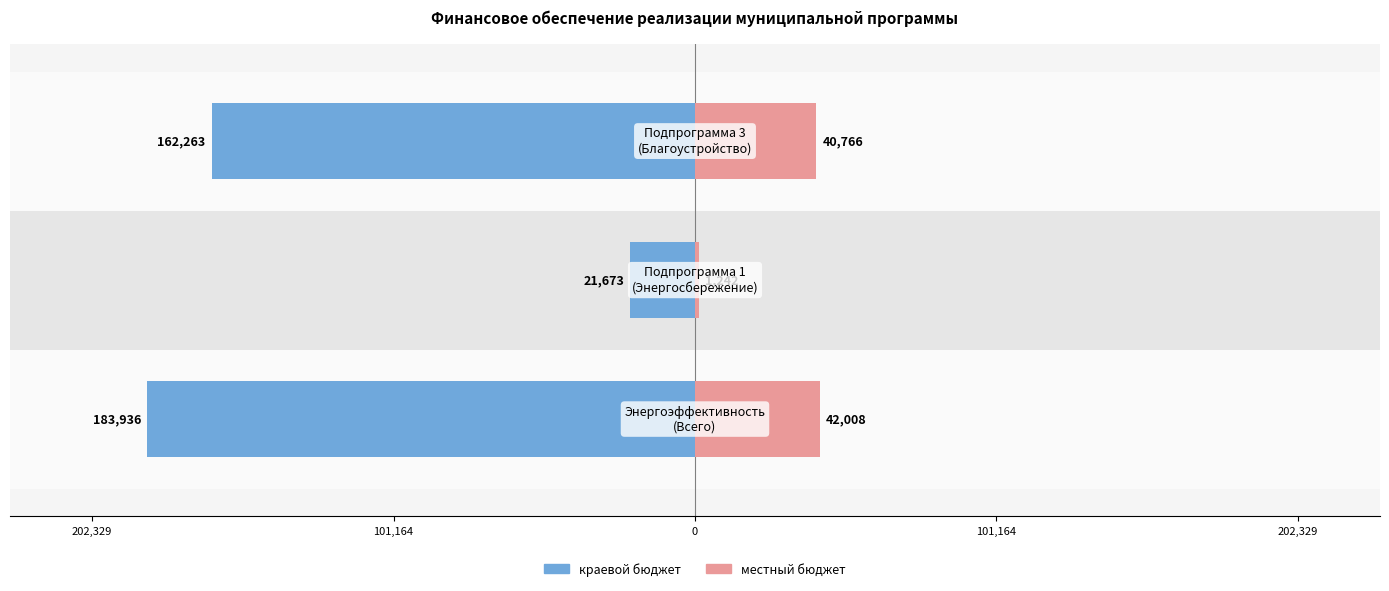

What is the smallest value displayed?

-183935.6